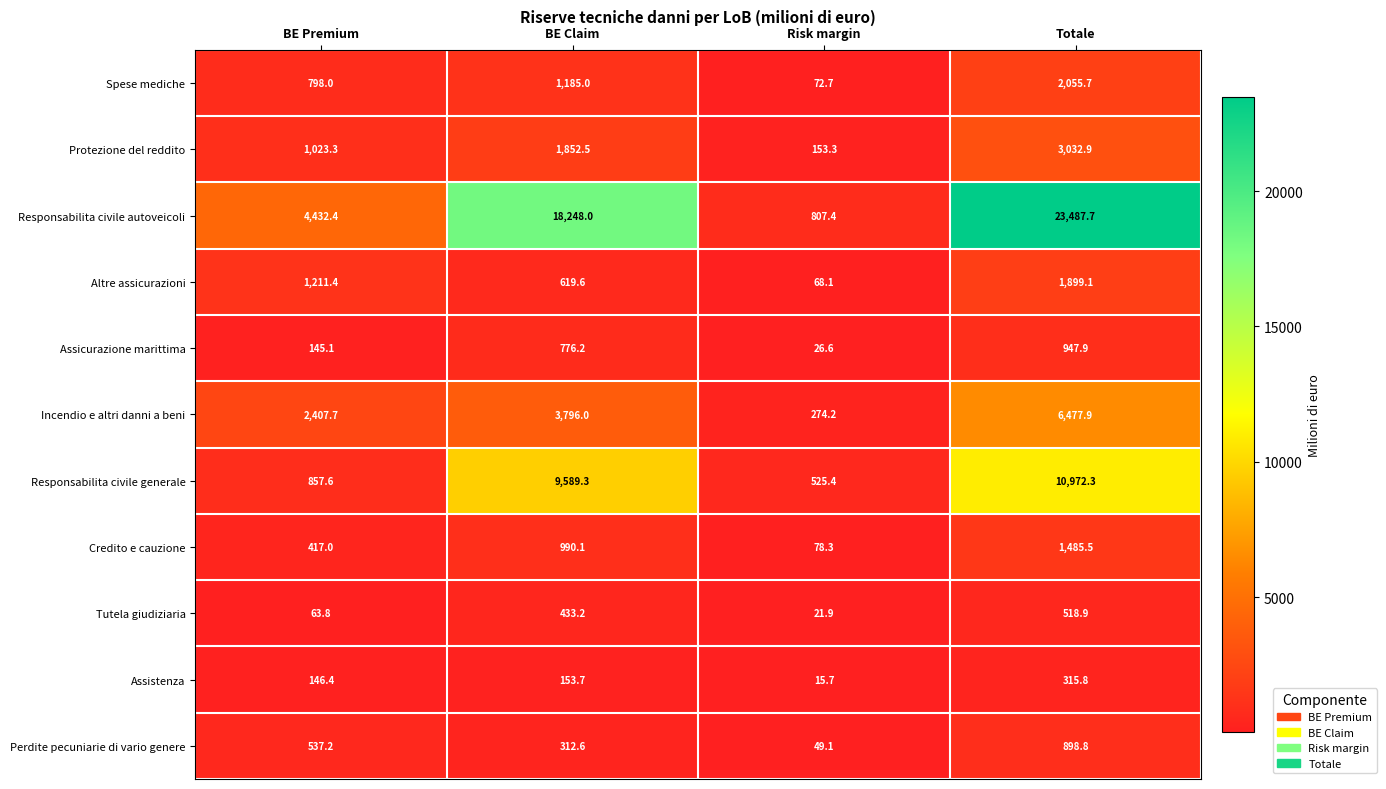

Is it true that Credito e cauzione equals 47.1 at Risk margin?

False